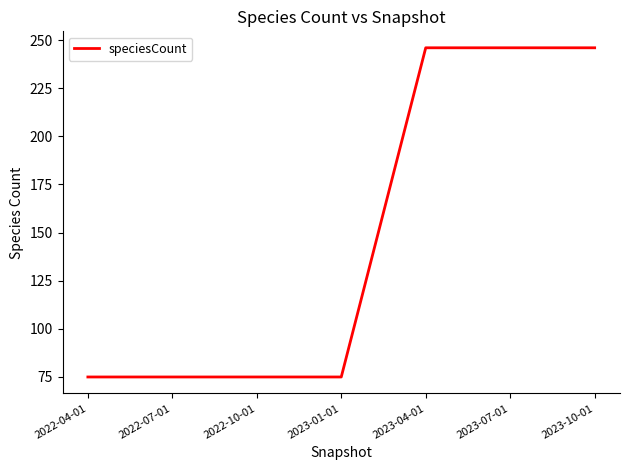

Reading left to right, what are all the values shown in this chart?

75	75	75	75	246	246	246